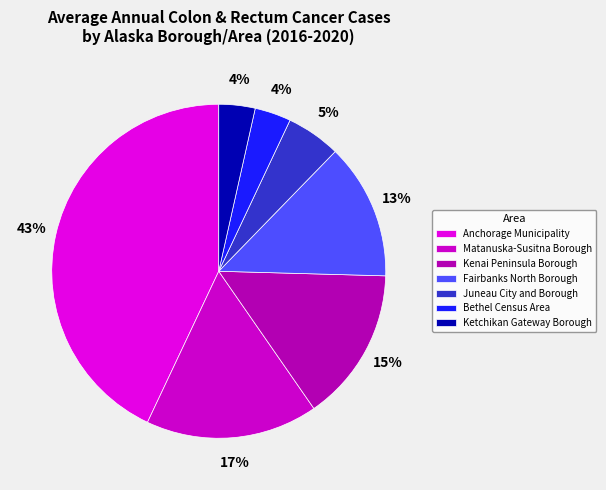

How many slices are in this pie chart?

7